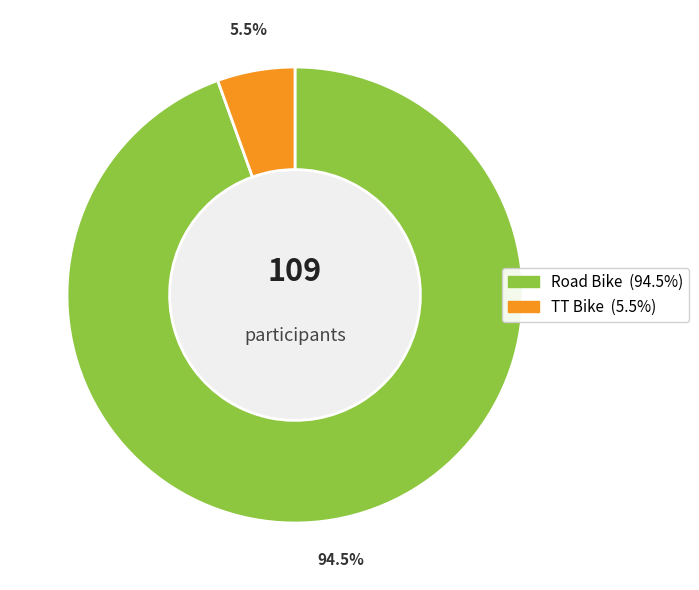

Rank the categories by value from highest to lowest.

Road Bike, TT Bike